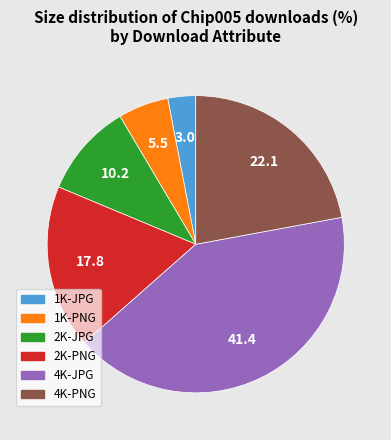

Which category has the smallest portion of the pie?

1K-JPG